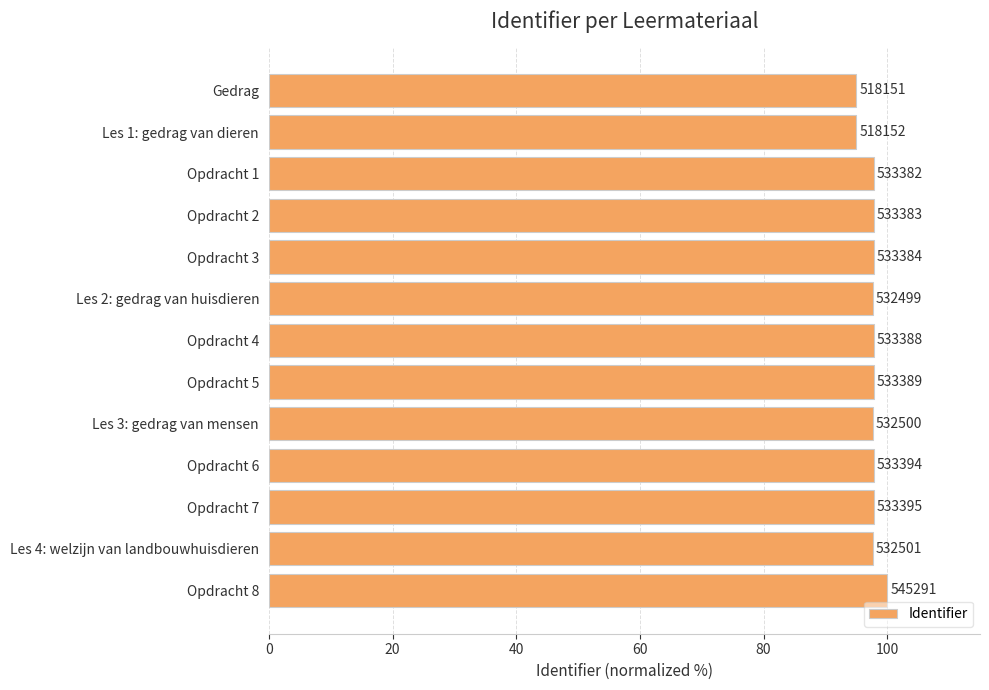

How many bars are there in total?

13